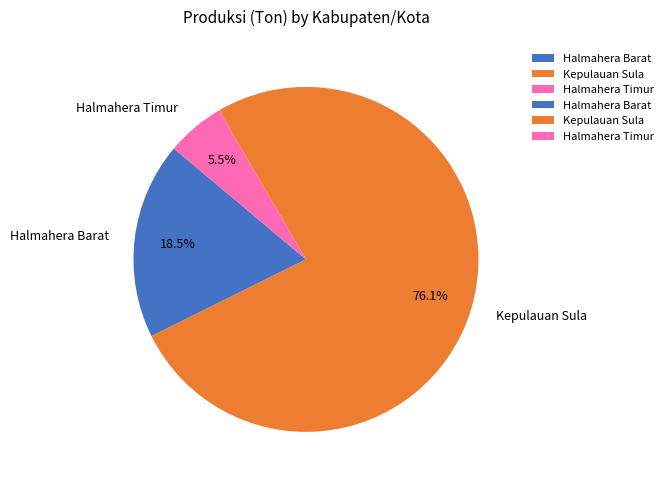

To the nearest percent, what is the average slice percentage?

33%